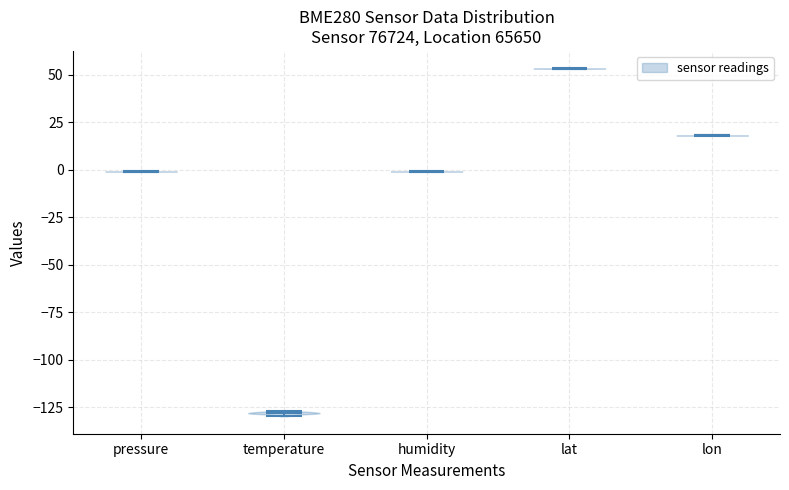

What is the highest point the violin for temperature reaches on the y-axis? The values are not printed on the chart, so give them approximately, as read against the axis.

-125